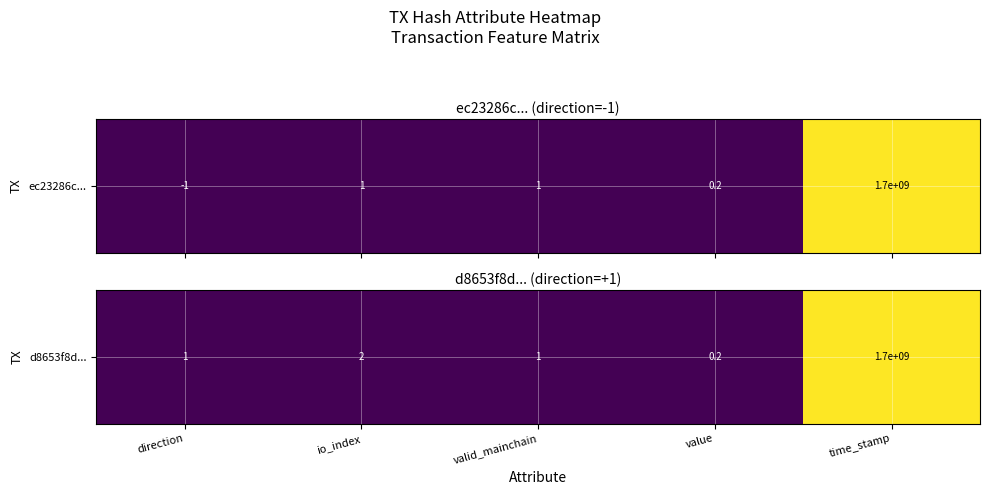

At which category does the chart reach its minimum across all series?

value